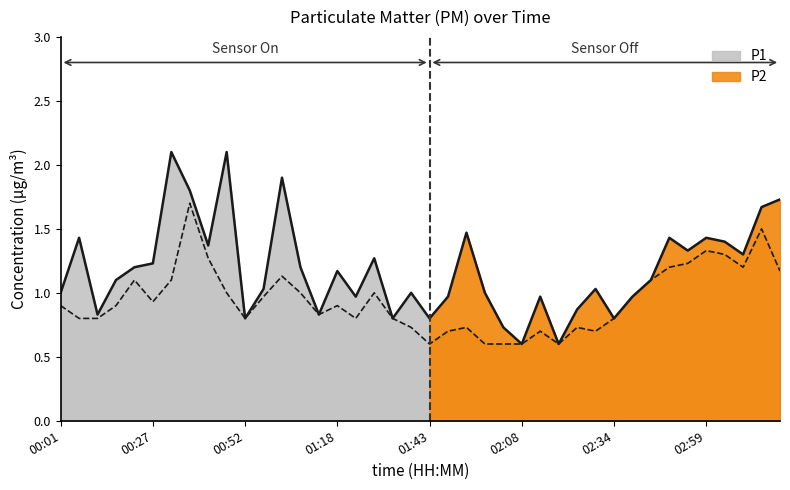

What is the total value across all series at 02:59?

2.8